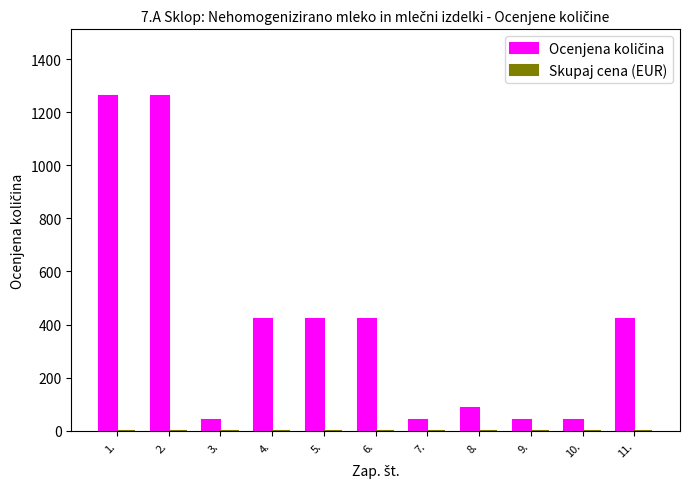

Is it true that the value at 11. is 553?

False